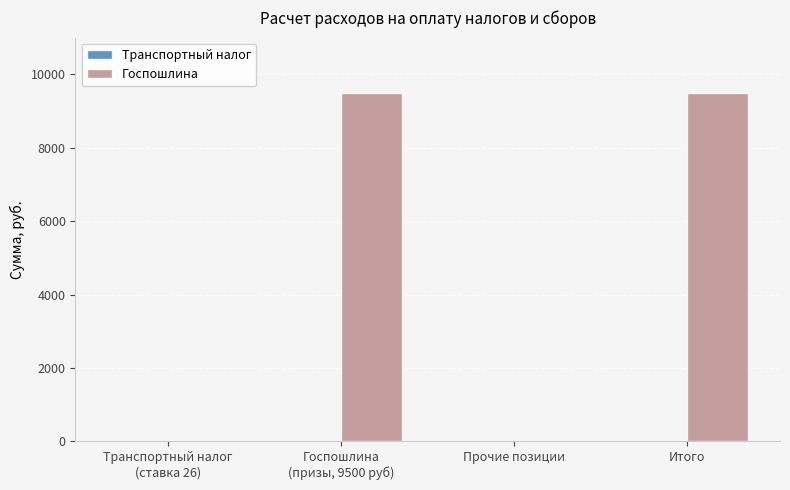

What is the sum of all values?

19000